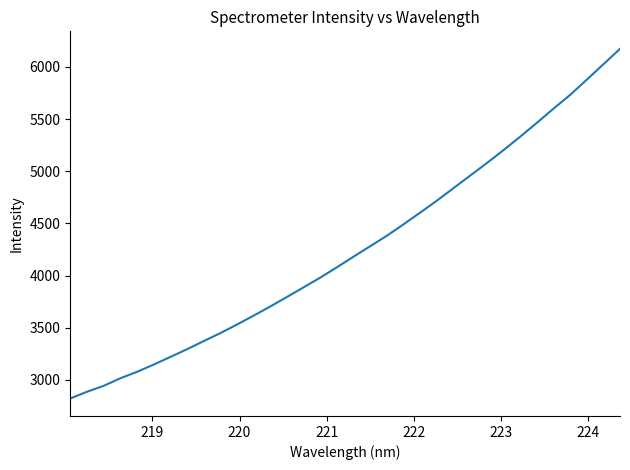

What is the difference between the maximum and minimum values?

3351.6